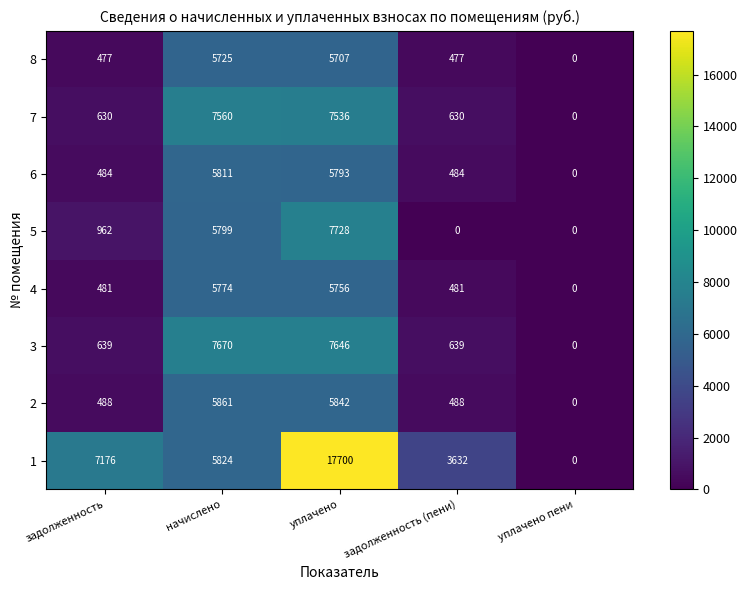

True or false: 8 has a value of 0 at уплачено пени.

True